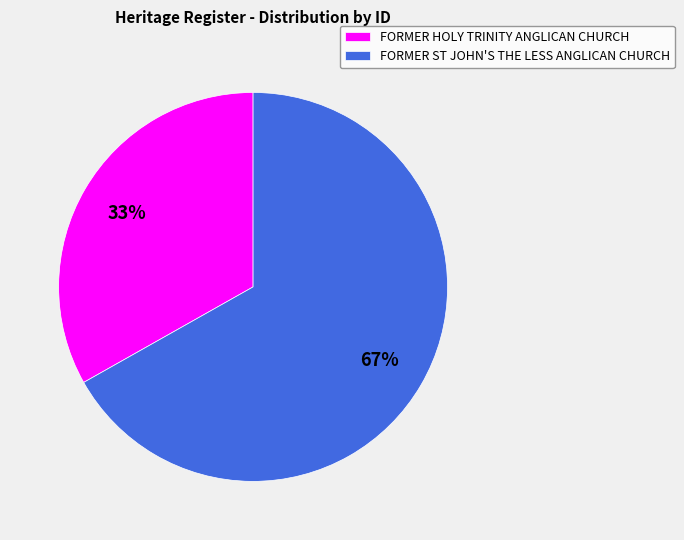

Rank the categories by value from highest to lowest.

FORMER ST JOHN'S THE LESS ANGLICAN CHURCH, FORMER HOLY TRINITY ANGLICAN CHURCH